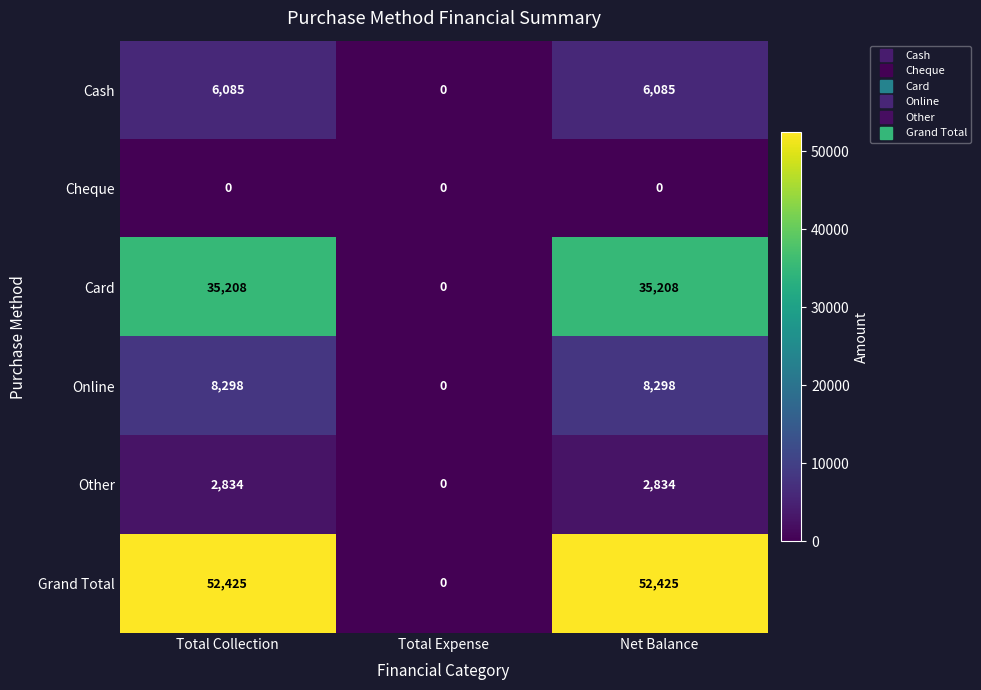

Which series has the largest total across all categories?

Grand Total